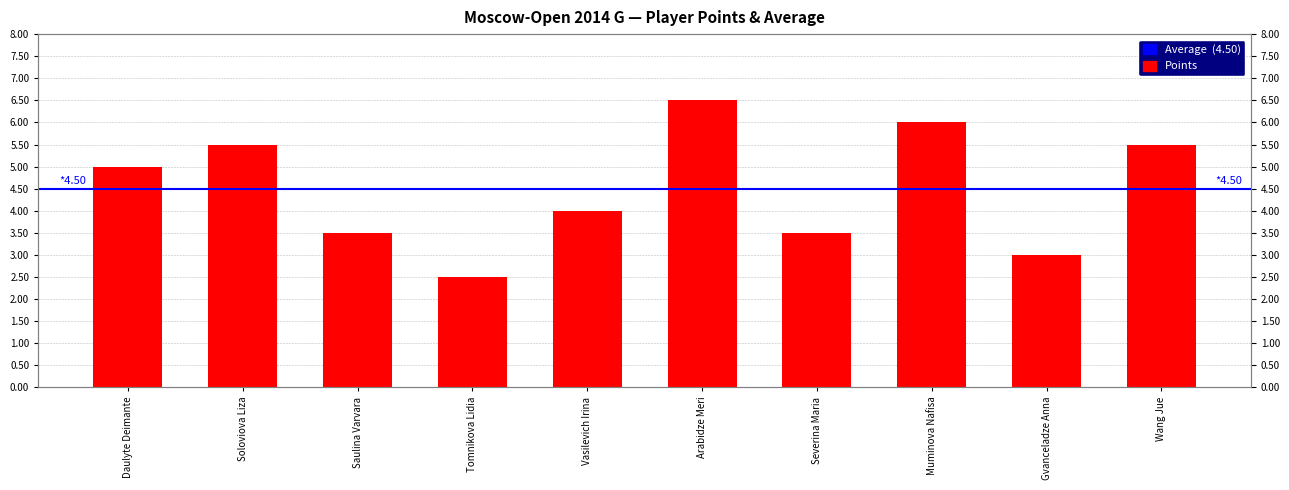

How many categories are shown in the chart?

10